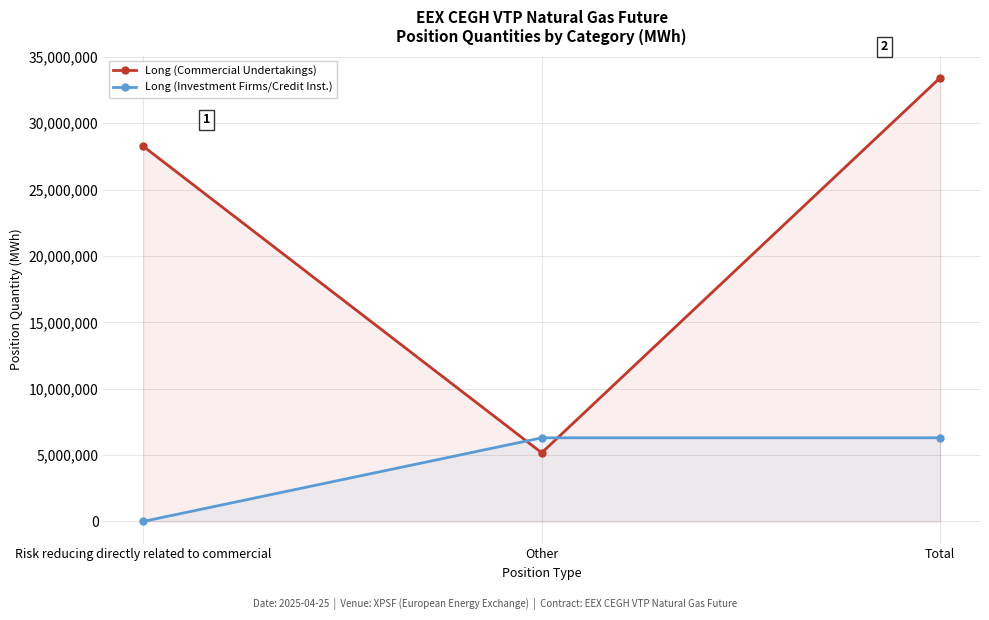

At which label does Long (Commercial Undertakings) reach its peak?

Total